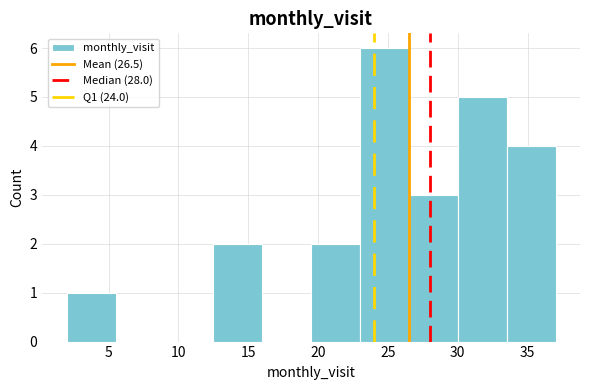

Reading left to right, transcribe this chart: for each bar, give the range it covers on the x-axis and its height. The values are not printed on the chart, so give them approximately, as read against the axis.

2.0 to 5.5: 1
5.5 to 9.0: 0
9.0 to 12.5: 0
12.5 to 16.0: 2
16.0 to 19.5: 0
19.5 to 23.0: 2
23.0 to 26.5: 6
26.5 to 30.0: 3
30.0 to 33.5: 5
33.5 to 37.0: 4